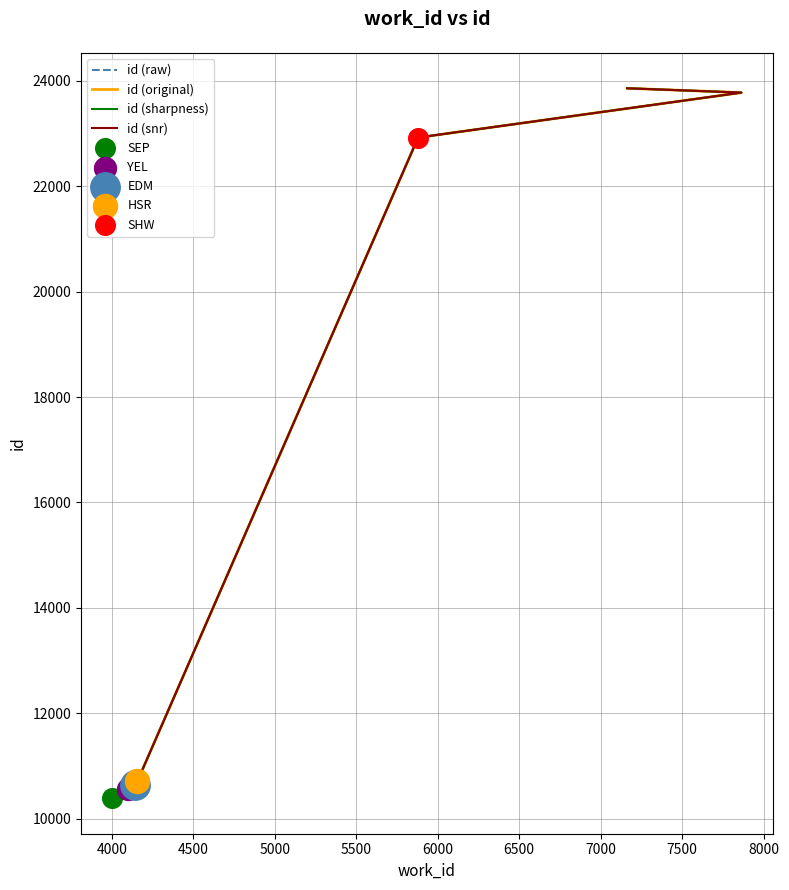

Which series contains the highest Y value?

id (raw)